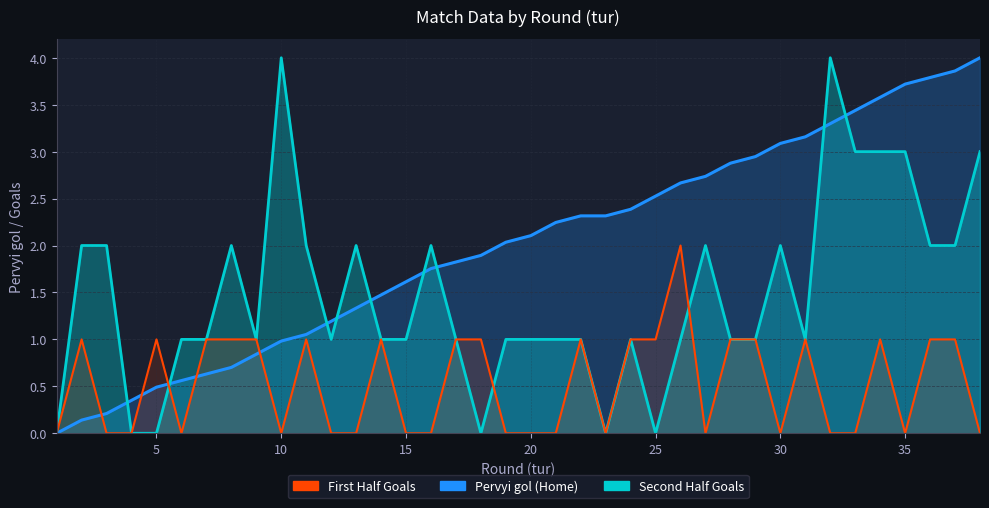

Which series ends up on top after the final intersection of First Half Goals and Second Half Goals?

Second Half Goals